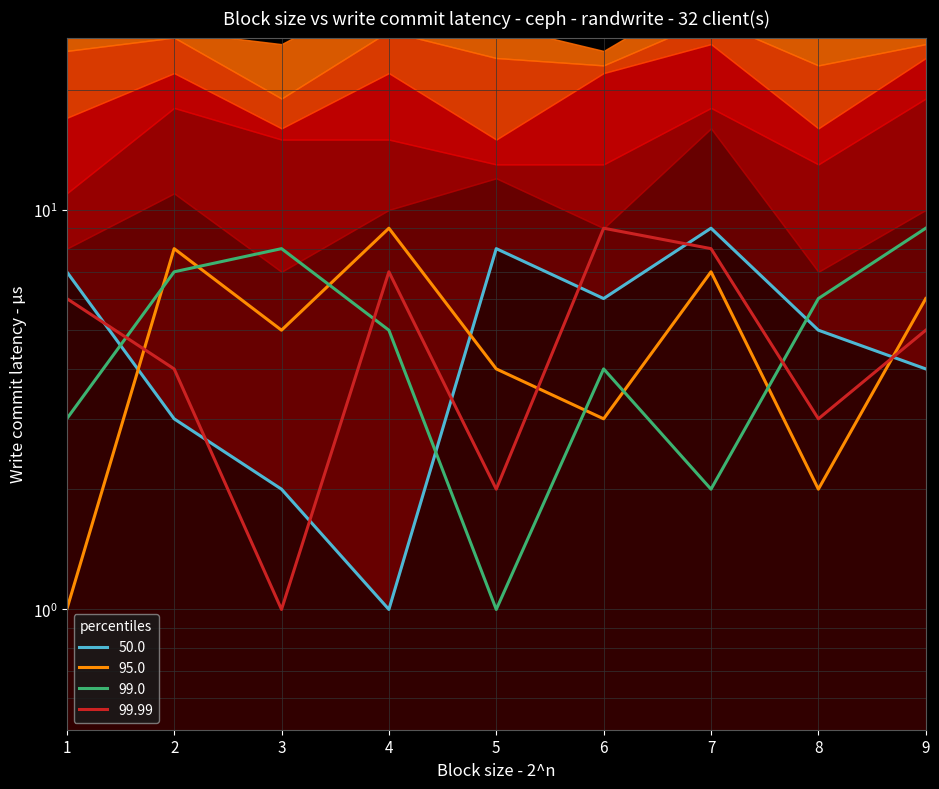

At which label does col_2 first exceed 5?

1